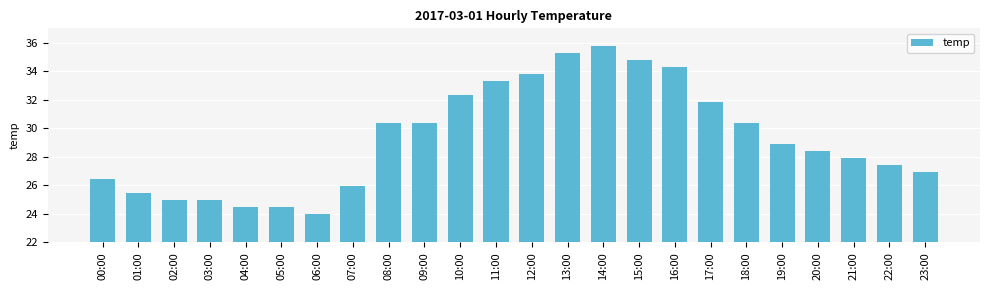

What is the sum of the values at 23:00 and 01:00?

52.4